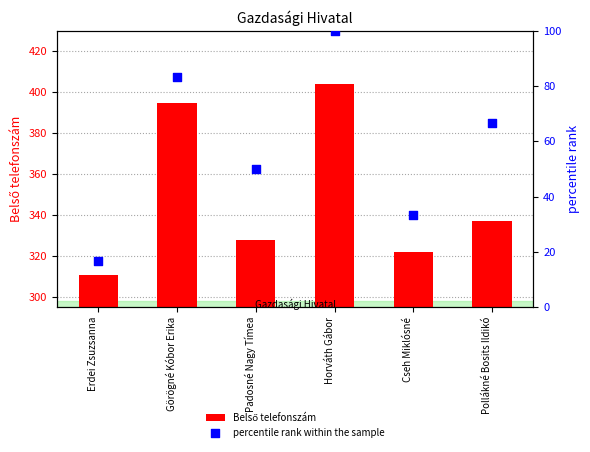

What is the total value across all series at Pollákné Bosits Ildikó?

403.7